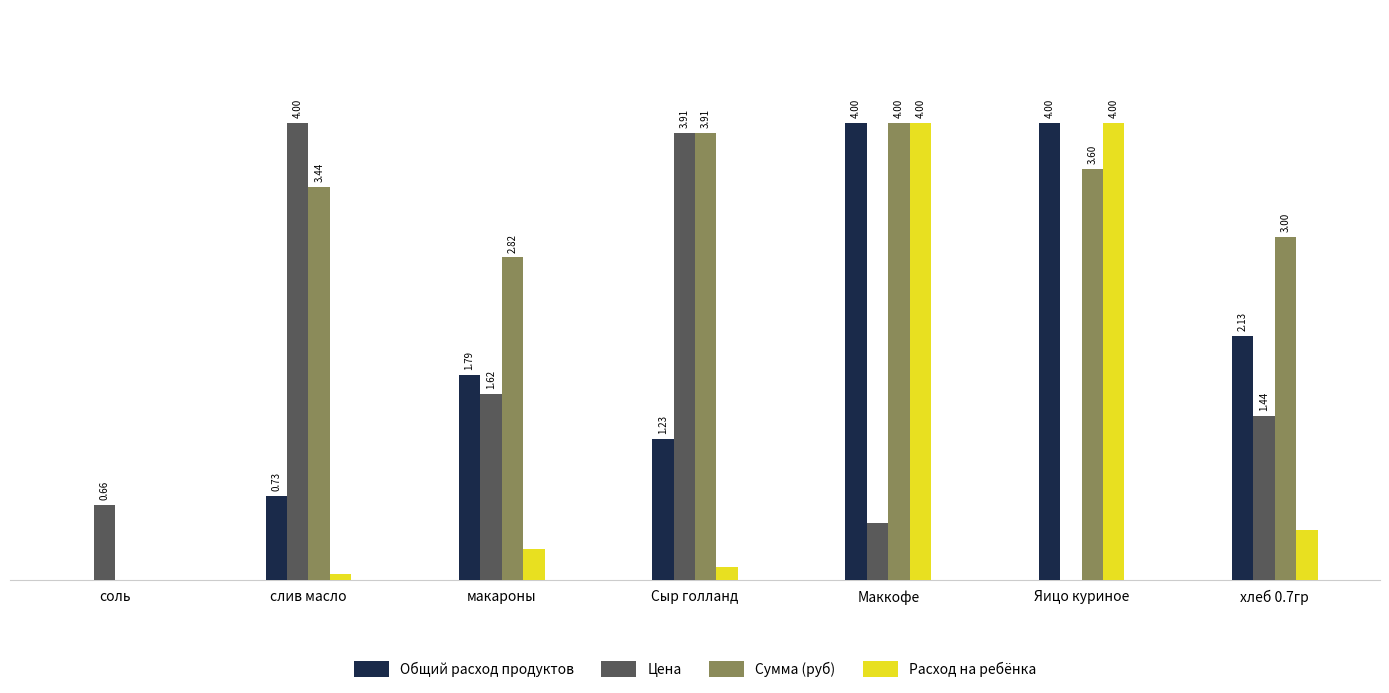

Which series has the largest total across all categories?

Сумма (руб)